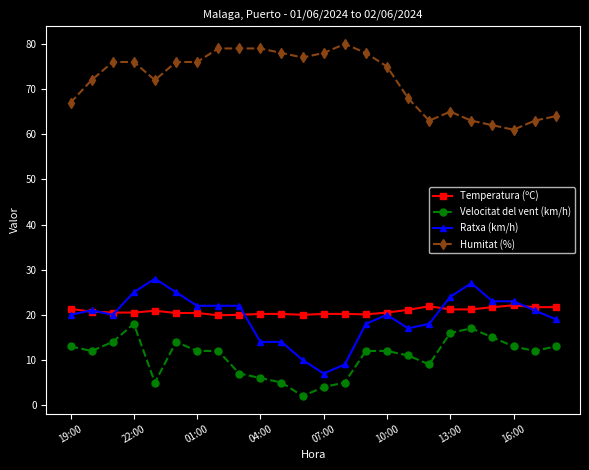

True or false: Humitat (%) has more than 1 points higher than both neighbors.

True